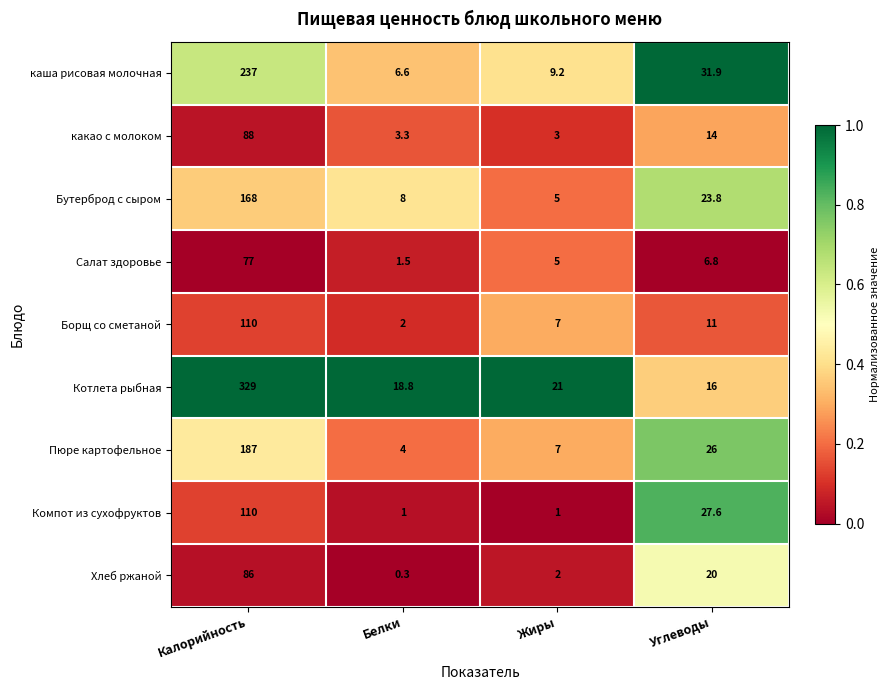

True or false: Бутерброд с сыром has a value of 8.0 at Белки.

True